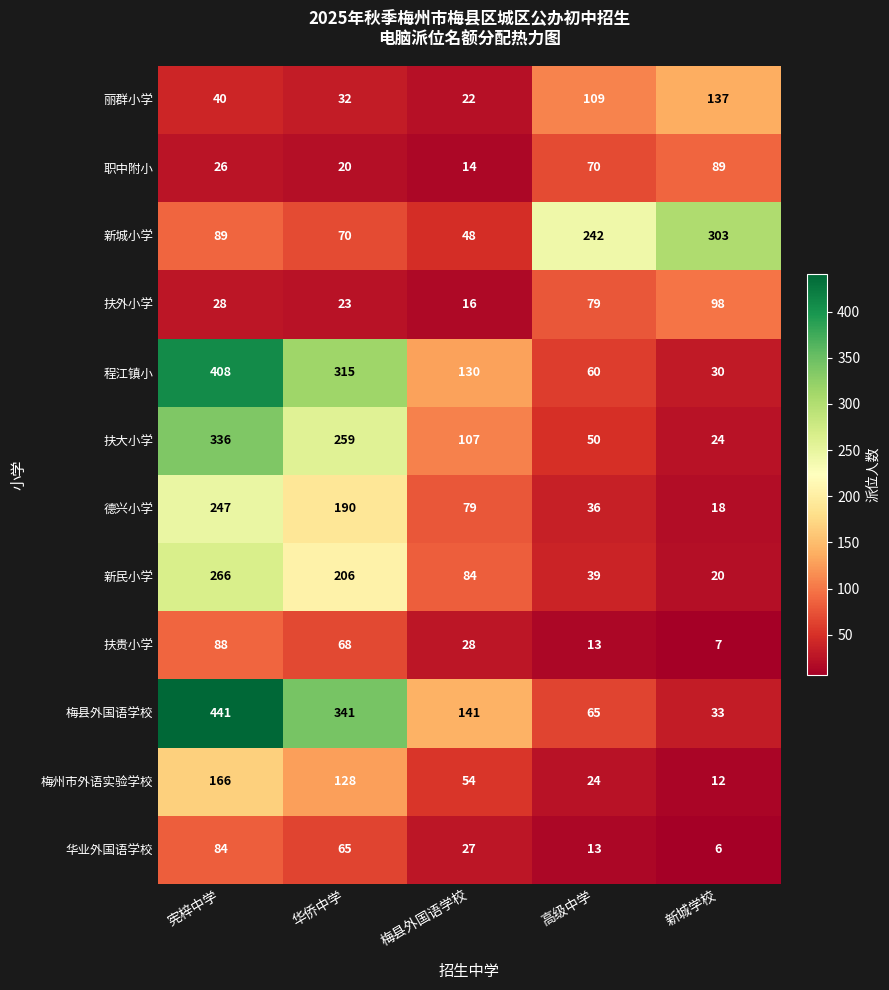

What is the average value of the 扶外小学 series?

49